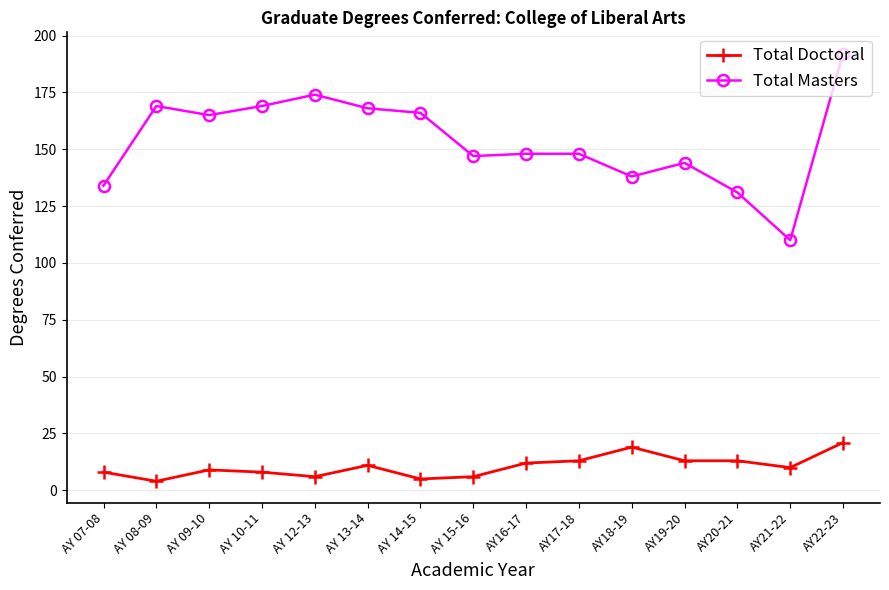

Which series has the largest total across all categories?

Total Masters